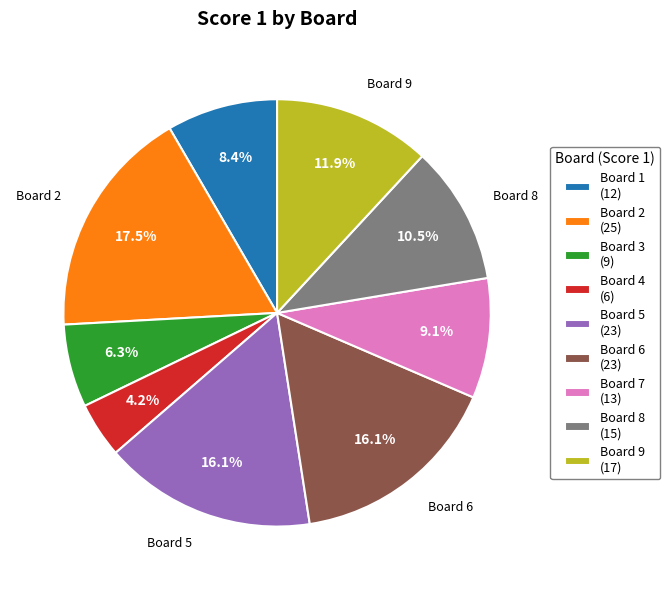

Does any single category account for the majority?

No